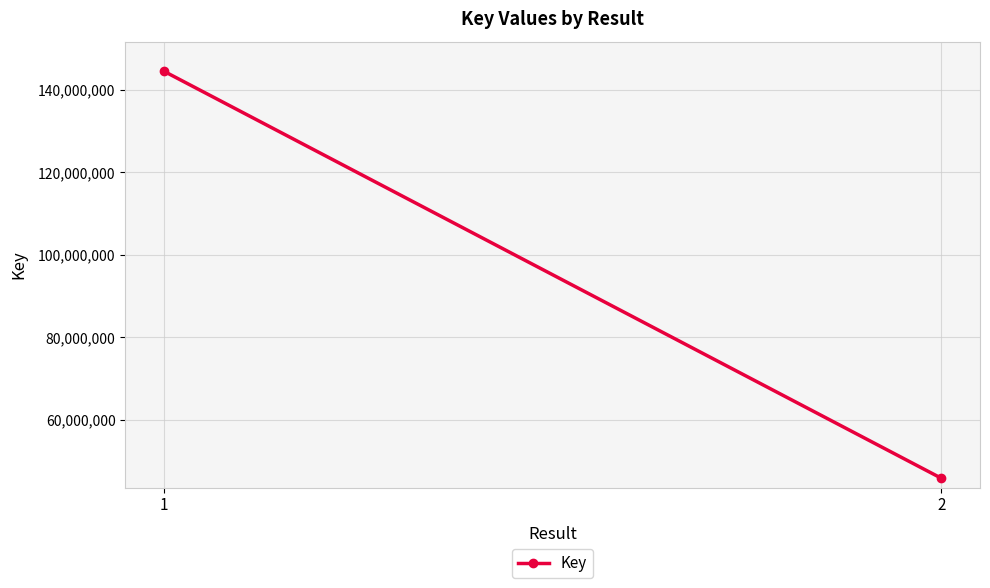

Reading left to right, what are all the values shown in this chart?

1=144484621	2=45885615